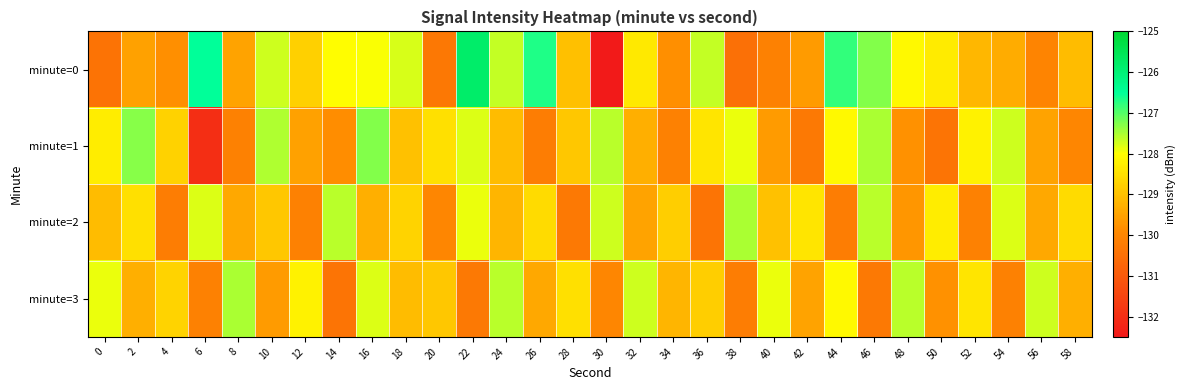

What is the greatest value displayed?

-125.8